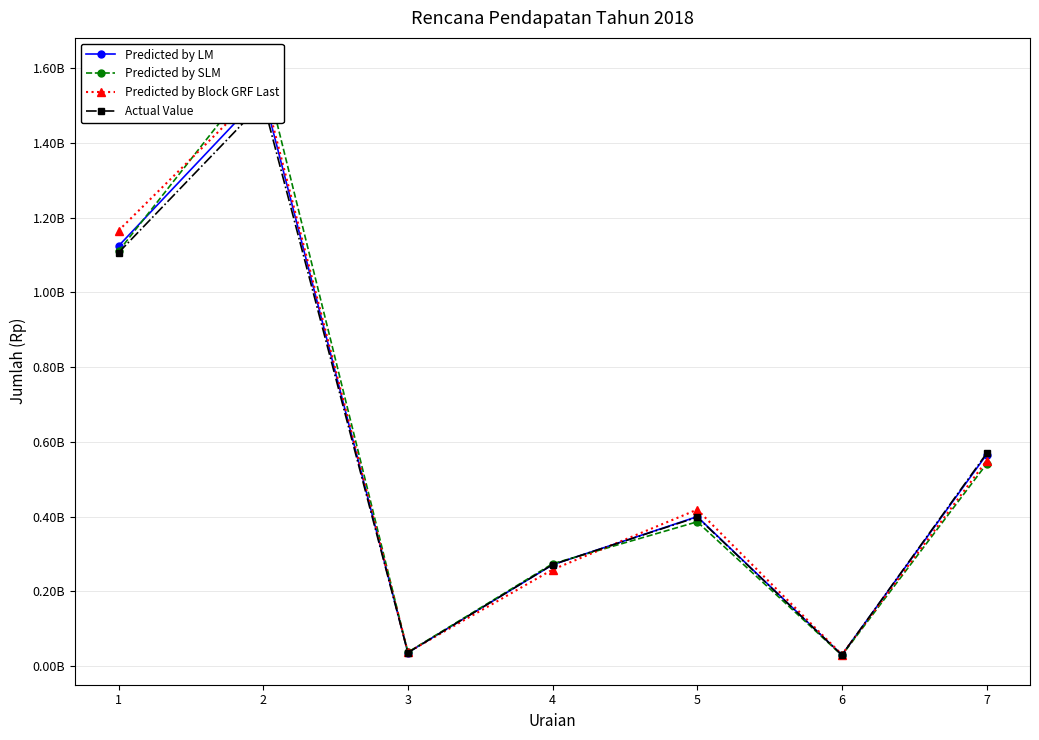

The Predicted by LM series shows 47670379.9 at 3. True or false?

False